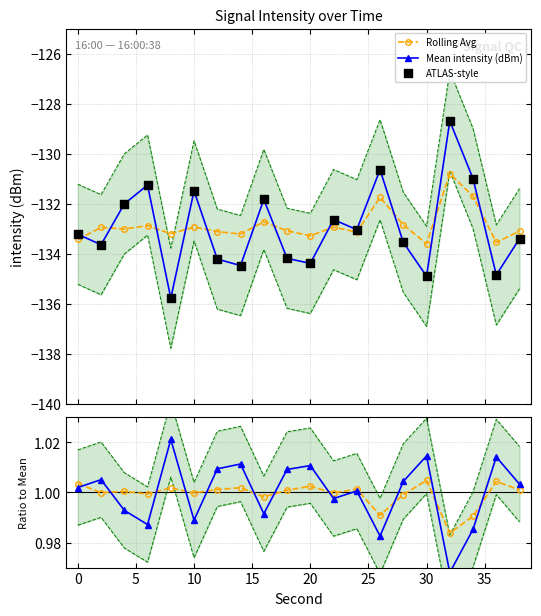

At how many categories does at least one series exceed -134?

20